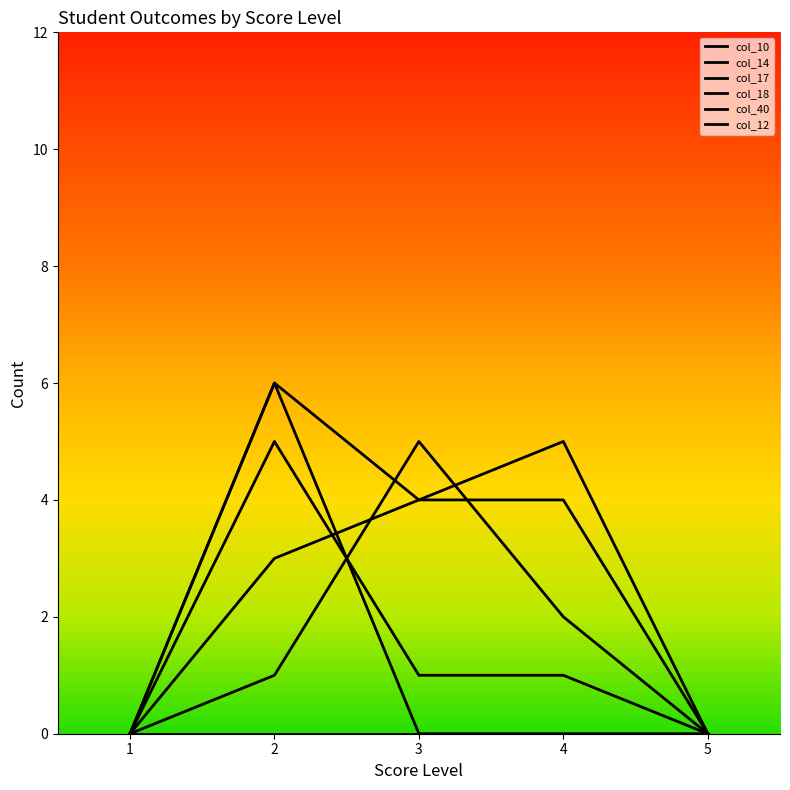

Which series changed the most between 2 and 4?

col_12